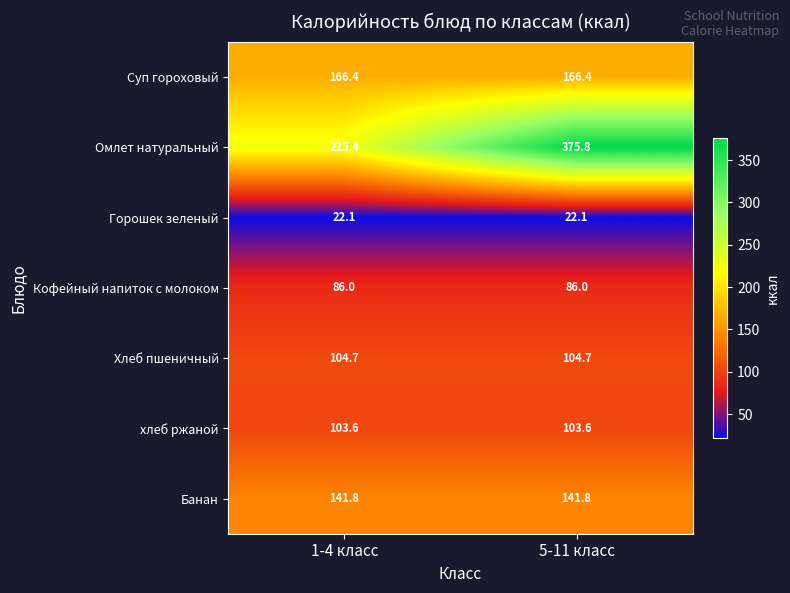

Is it true that Кофейный напиток с молоком equals 38.5 at 5-11 класс?

False